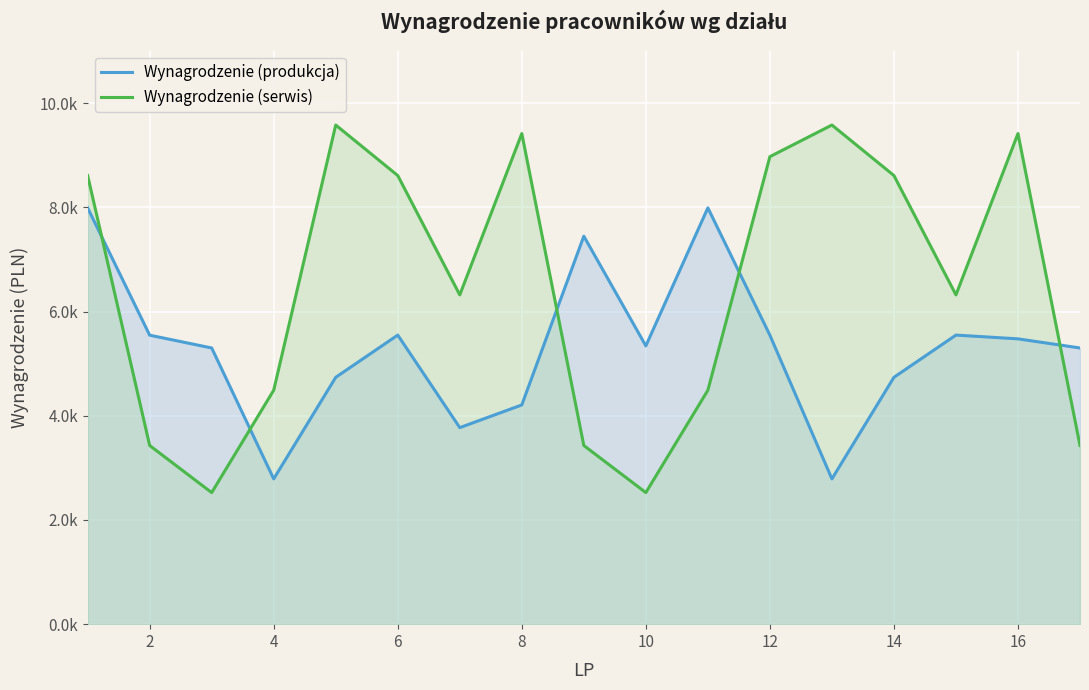

What are all the series names shown in the legend?

Wynagrodzenie (produkcja), Wynagrodzenie (serwis)